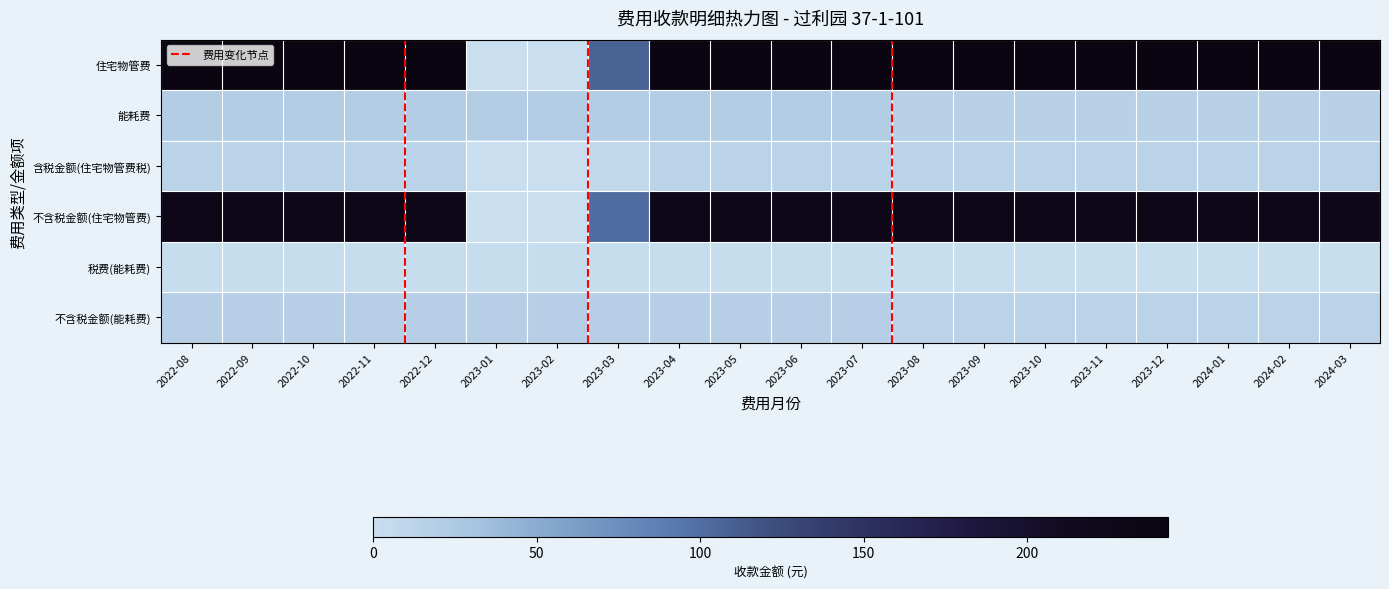

Which series has the largest total across all categories?

住宅物管费